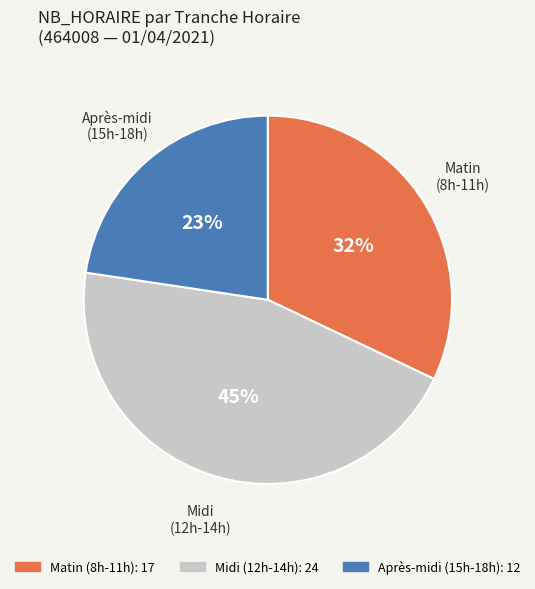

Is there a majority slice in this chart?

No